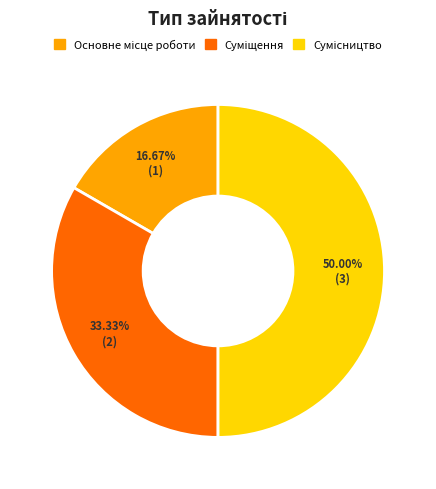

To the nearest percent, what is the difference between the largest and smallest slice percentages?

33%